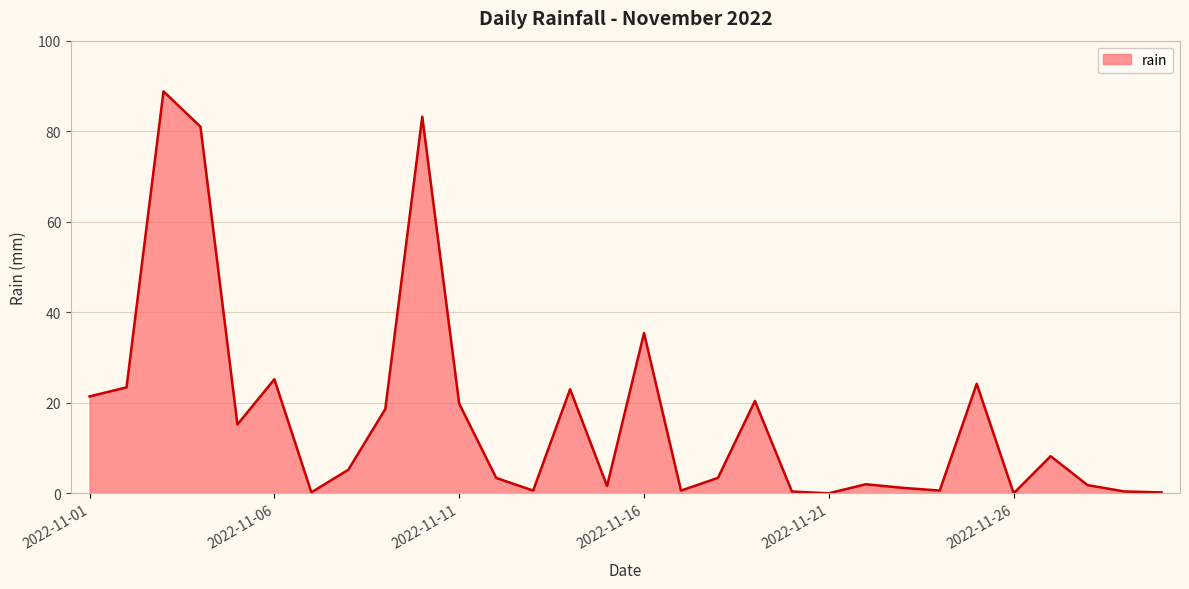

How many values are below 5?

15